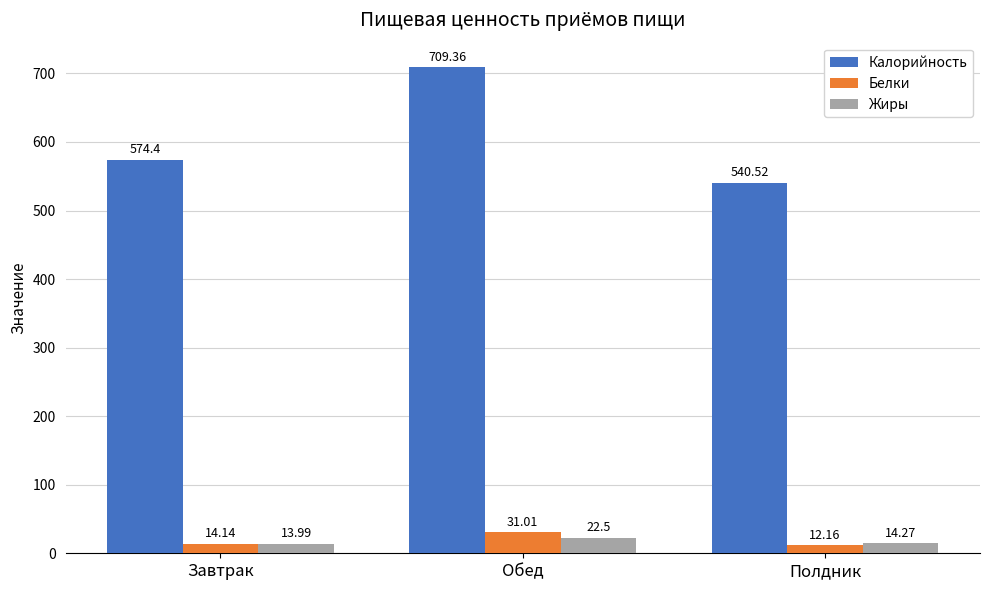

The value of Белки at Обед is 31.0. True or false?

True